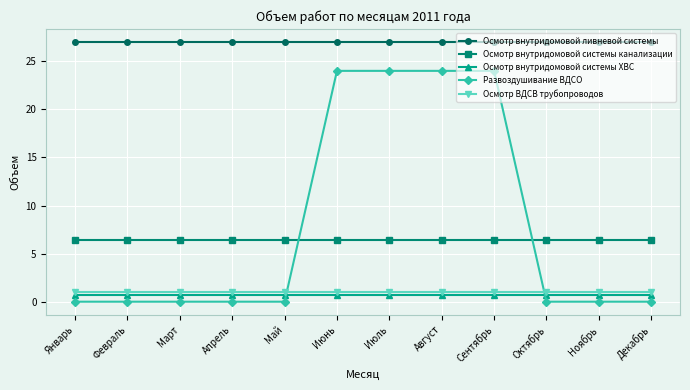

What is the approximate value of Осмотр внутридомовой ливневой системы at Август?

27.0